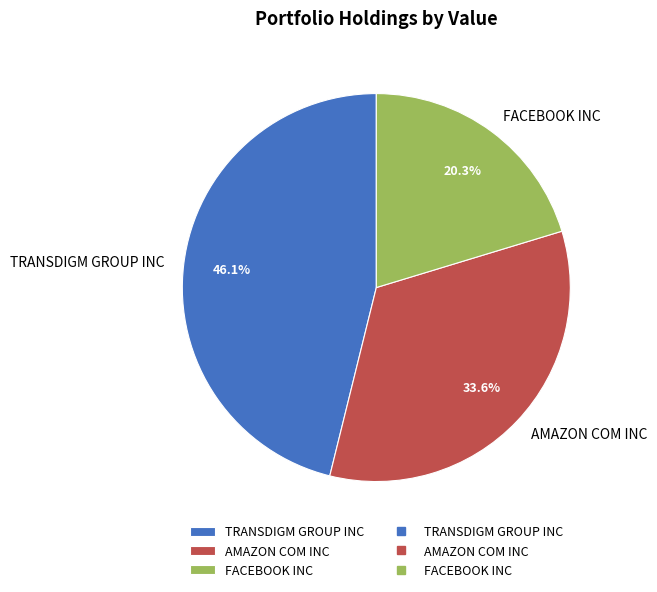

To the nearest percent, what is the average slice percentage?

33%